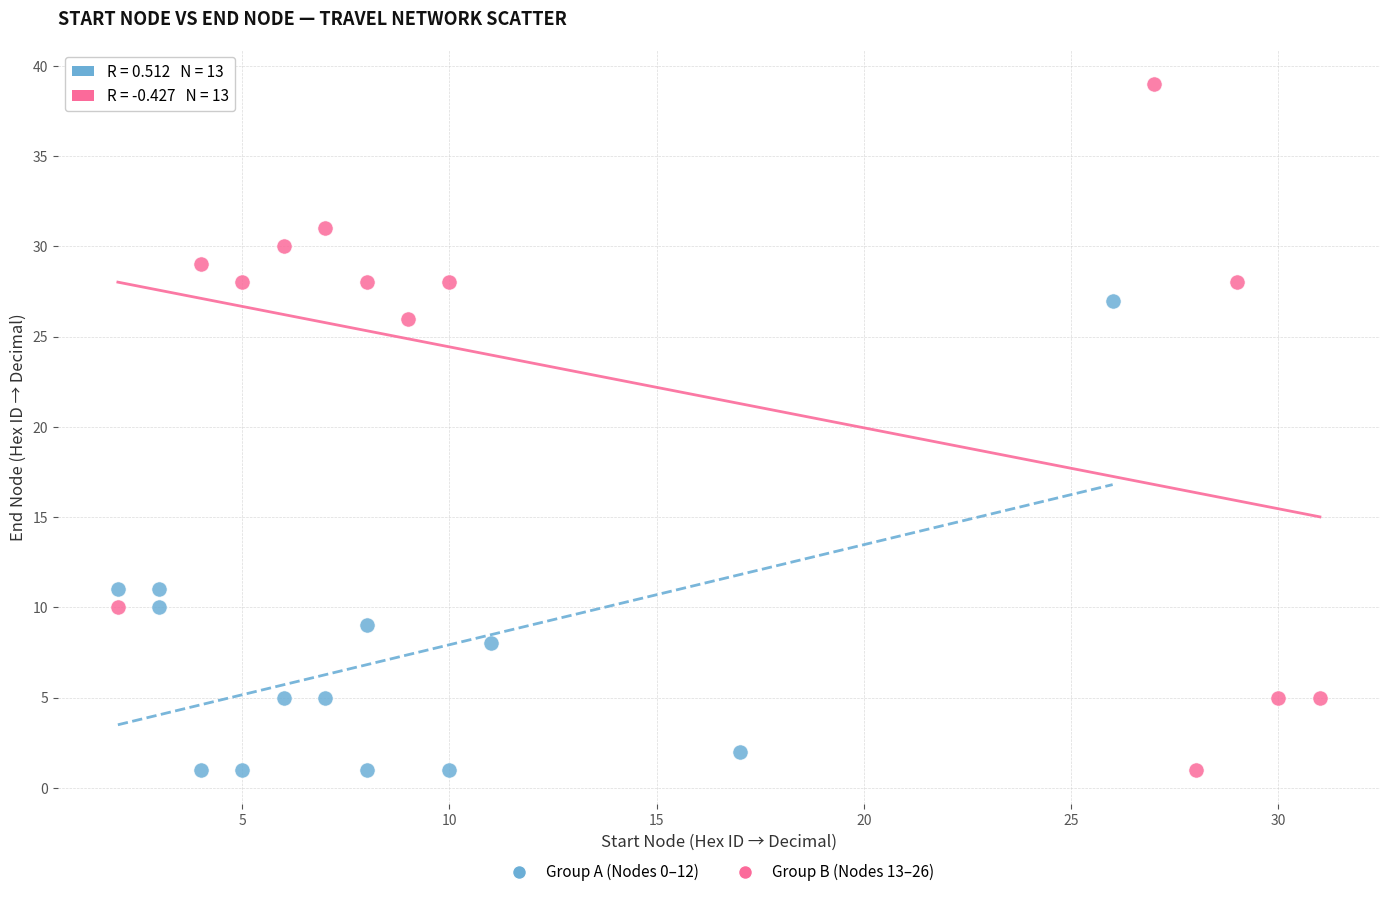

What are all the series names shown in the legend?

Group A (Nodes 0–12), Group B (Nodes 13–26)